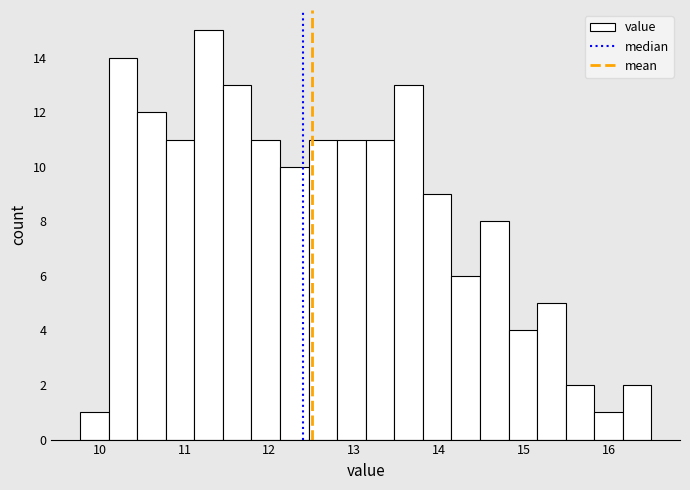

Read against the x-axis, roughly where is the centre of the tallest bar?

11.3